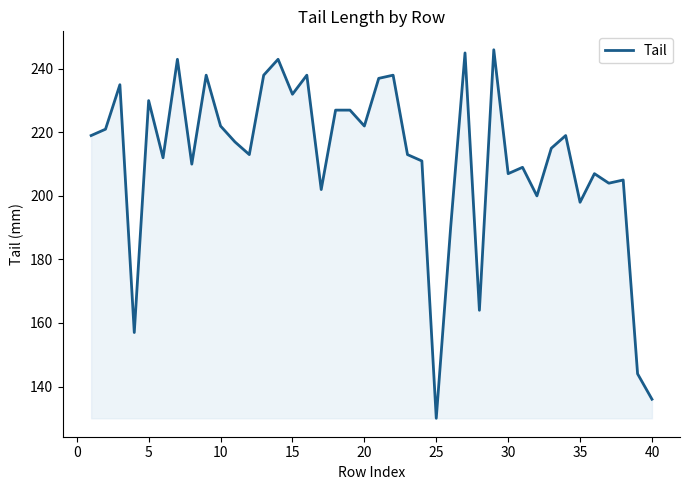

What is the difference between the maximum and minimum values?

116